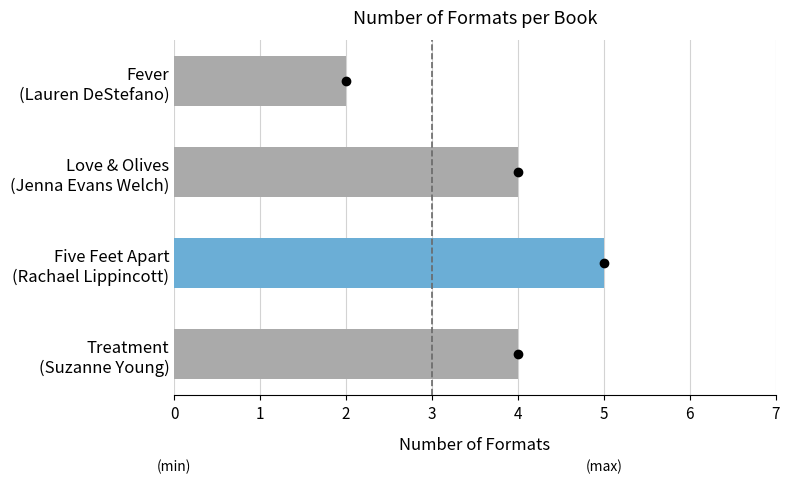

Count the values in the range 4 to 5.

3